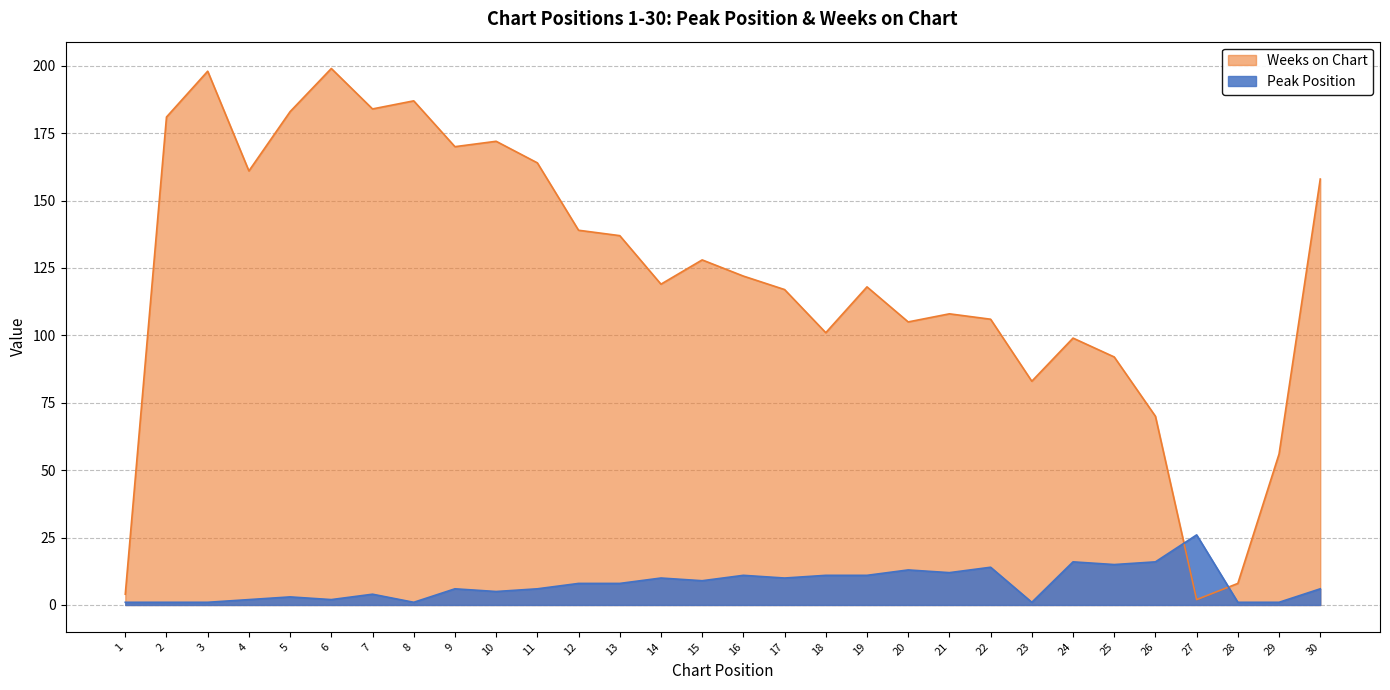

What is the total value across all series at 4?

163